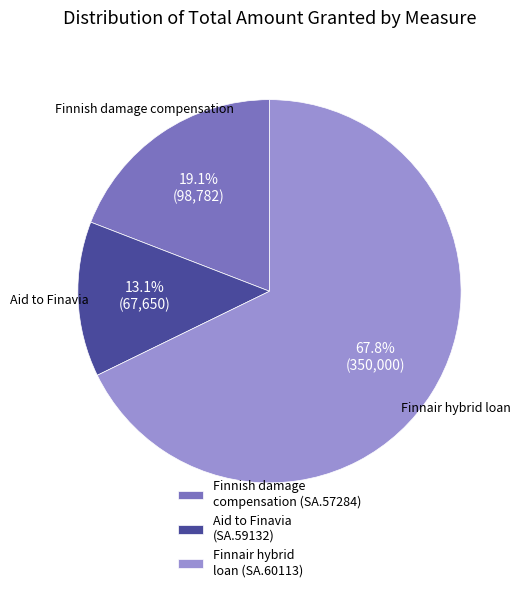

Combined, what portion of the pie is Finnair hybrid loan (SA.60113) and Finnish damage compensation (SA.57284)?

86.9%